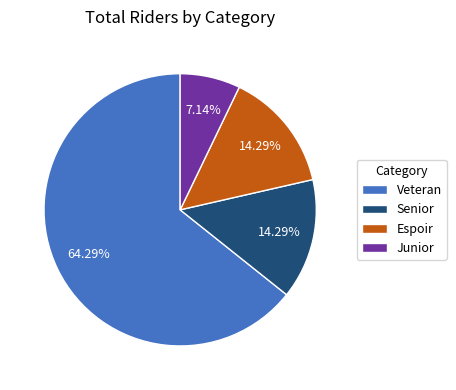

To the nearest percent, what is the average slice percentage?

25%